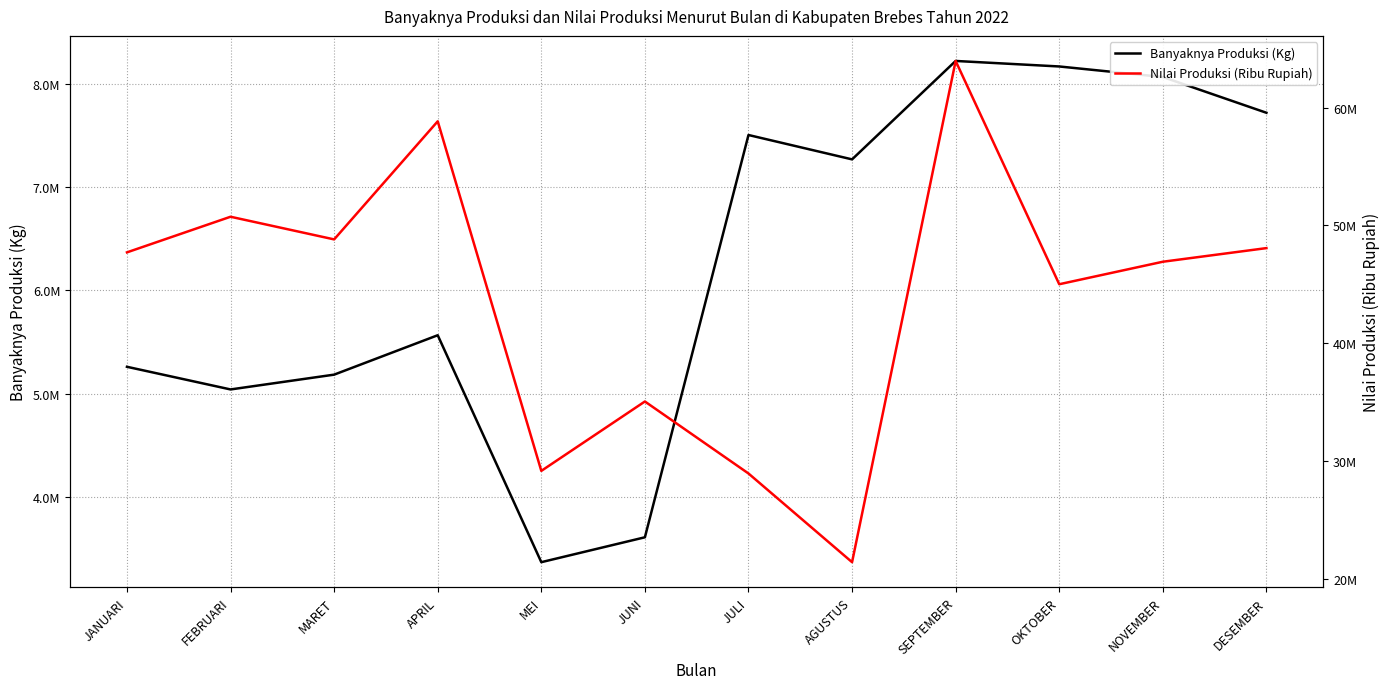

True or false: Nilai Produksi (Ribu Rupiah) and Banyaknya Produksi (Kg) cross at least once.

False